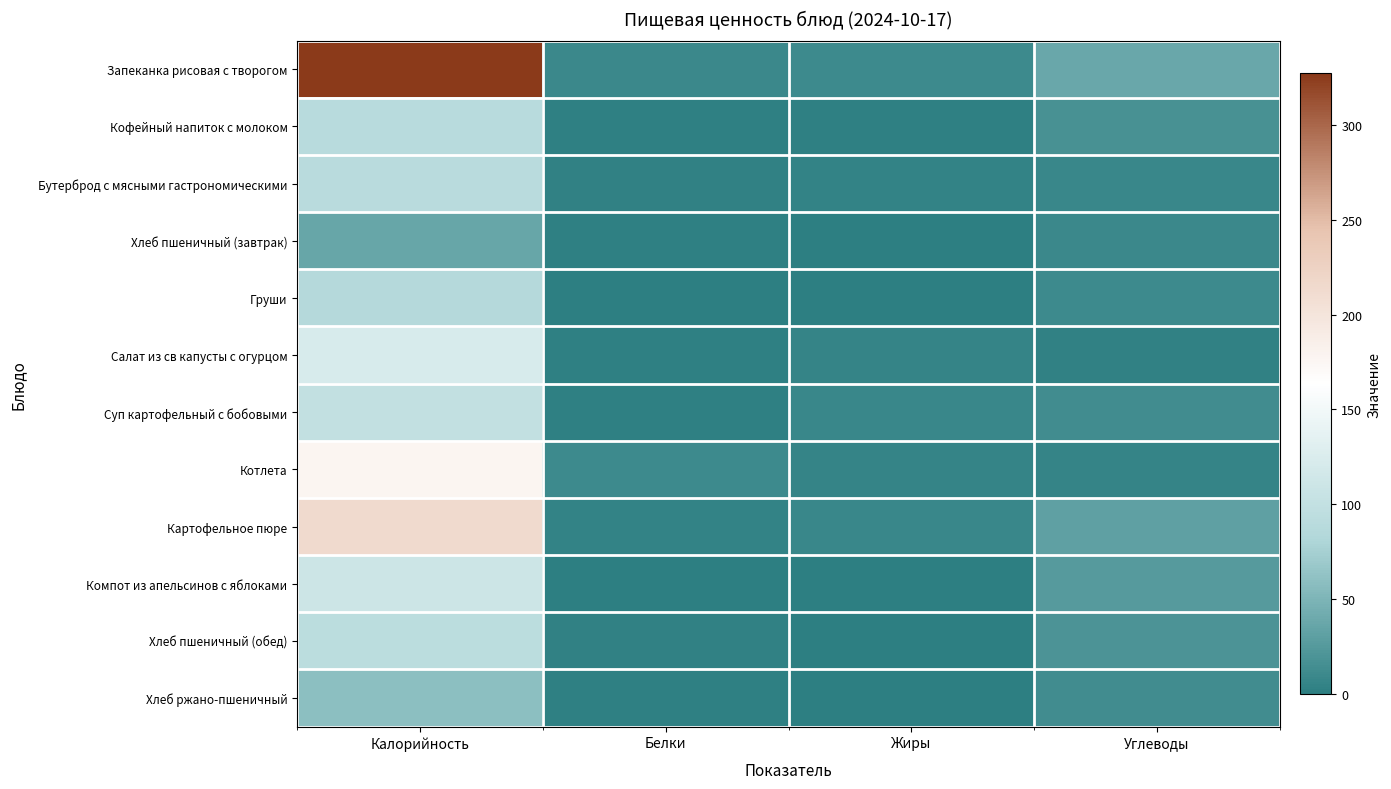

List the series in order of their peak value, lowest first.

Хлеб пшеничный (завтрак), Хлеб ржано-пшеничный, Груши, Кофейный напиток с молоком, Бутерброд с мясными гастрономическими, Хлеб пшеничный (обед), Суп картофельный с бобовыми, Компот из апельсинов с яблоками, Салат из св капусты с огурцом, Котлета, Картофельное пюре, Запеканка рисовая с творогом